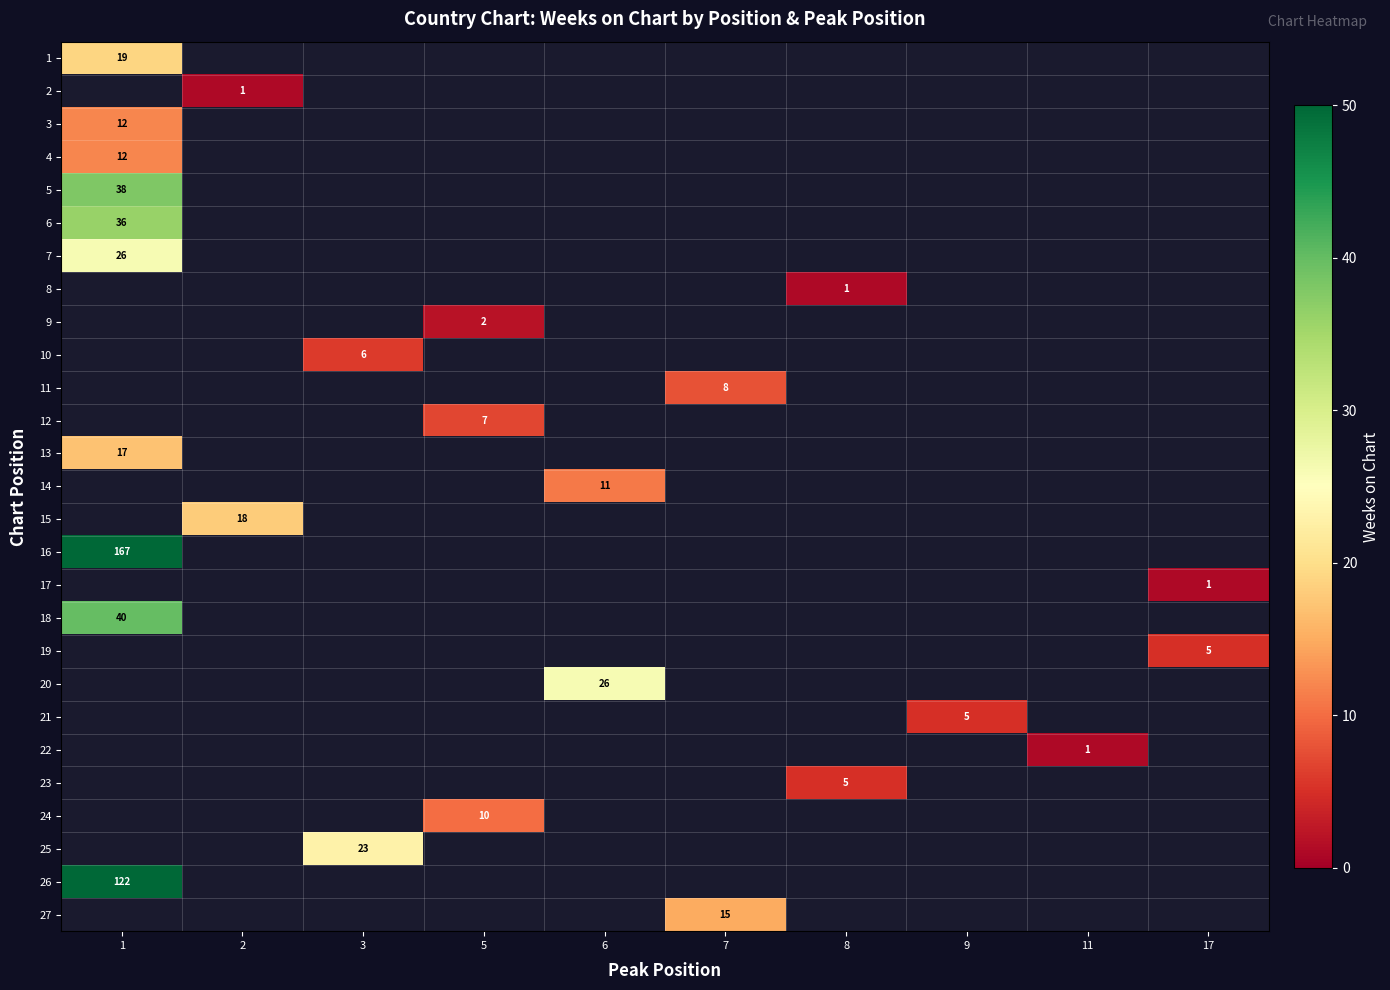

How many data points does each series have?

10